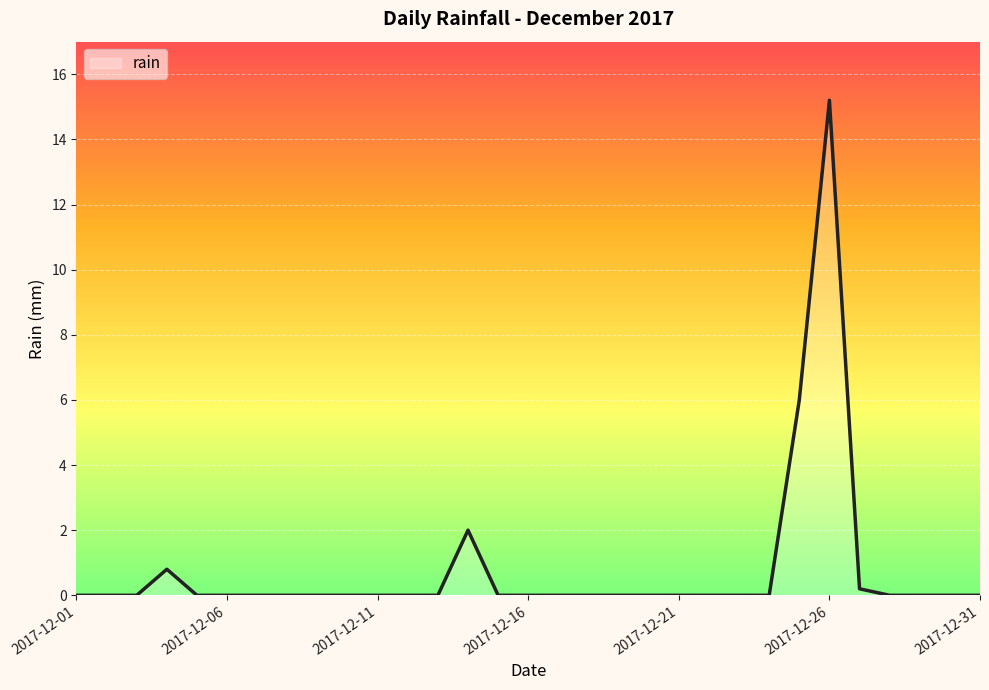

How many lines are shown in the chart?

1